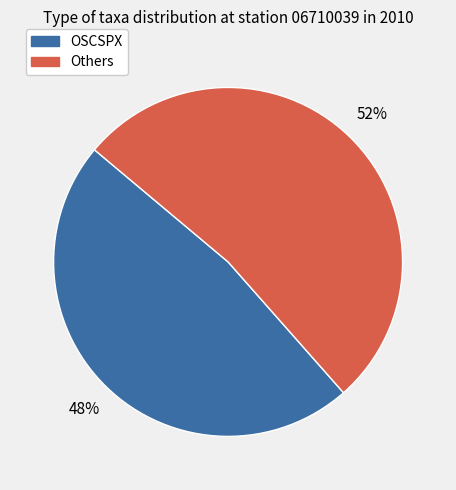

To the nearest percent, what is the average slice percentage?

50%